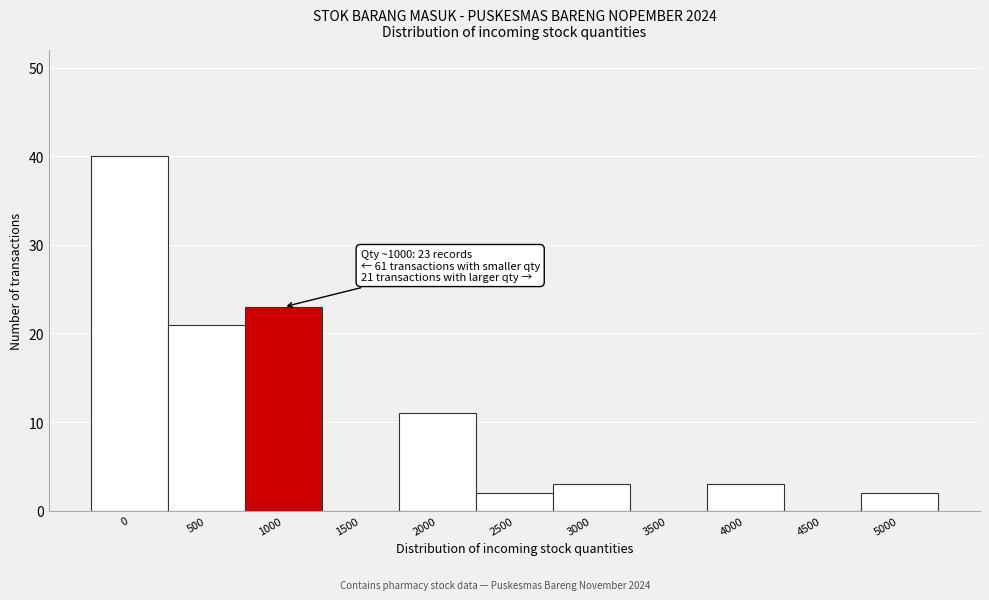

Reading right to left, what are all the values shown in this chart?

5000=2	4500=0	4000=3	3500=0	3000=3	2500=2	2000=11	1500=0	1000=23	500=21	0=40